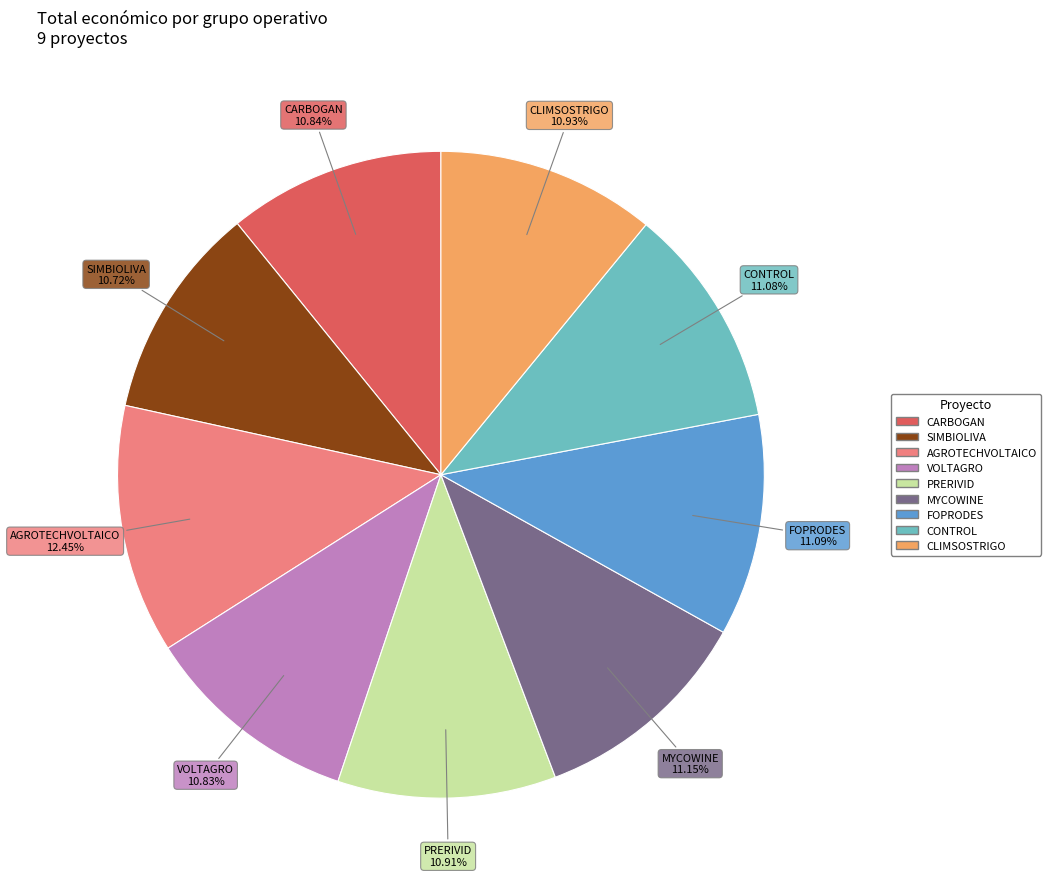

Is there a majority slice in this chart?

No